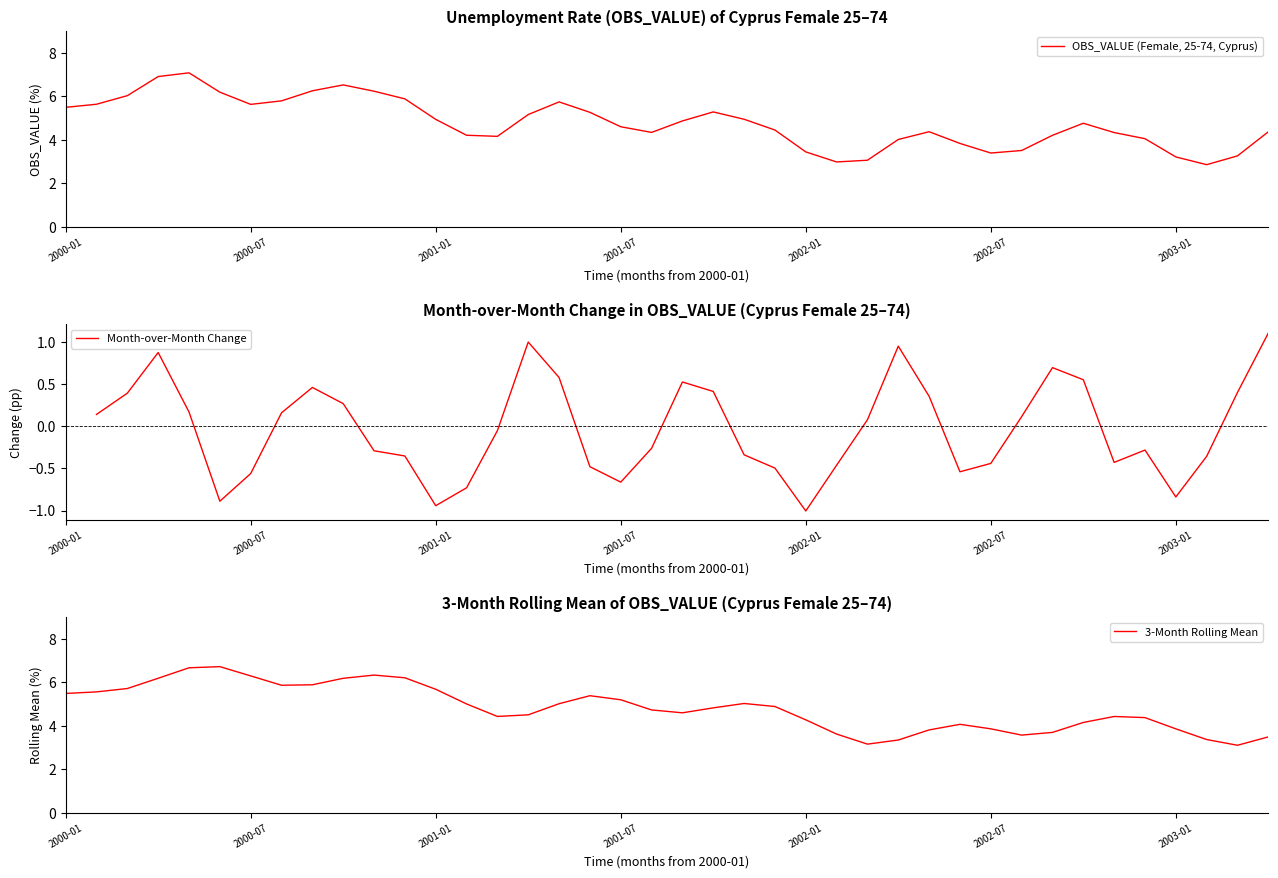

List the labels in order of value, largest first.

2000-05, 2000-04, 2000-10, 2000-09, 2000-11, 2000-06, 2000-03, 2000-12, 2000-08, 2001-05, 2000-02, 2000-07, 2000-01, 2001-10, 2001-06, 2001-04, 2001-11, 2001-01, 2001-09, 2002-10, 2001-07, 2001-12, 2002-05, 2003-04, 2001-08, 2002-11, 2001-02, 2002-09, 2001-03, 2002-12, 2002-04, 2002-06, 2002-08, 2002-01, 2002-07, 2003-03, 2003-01, 2002-03, 2002-02, 2003-02